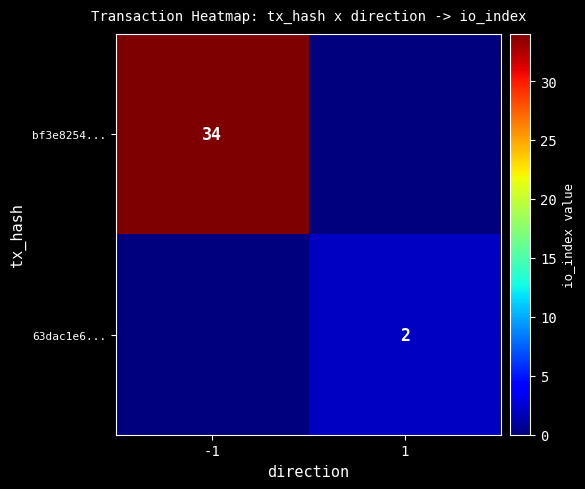

The bf3e8254... series shows 47 at -1. True or false?

False